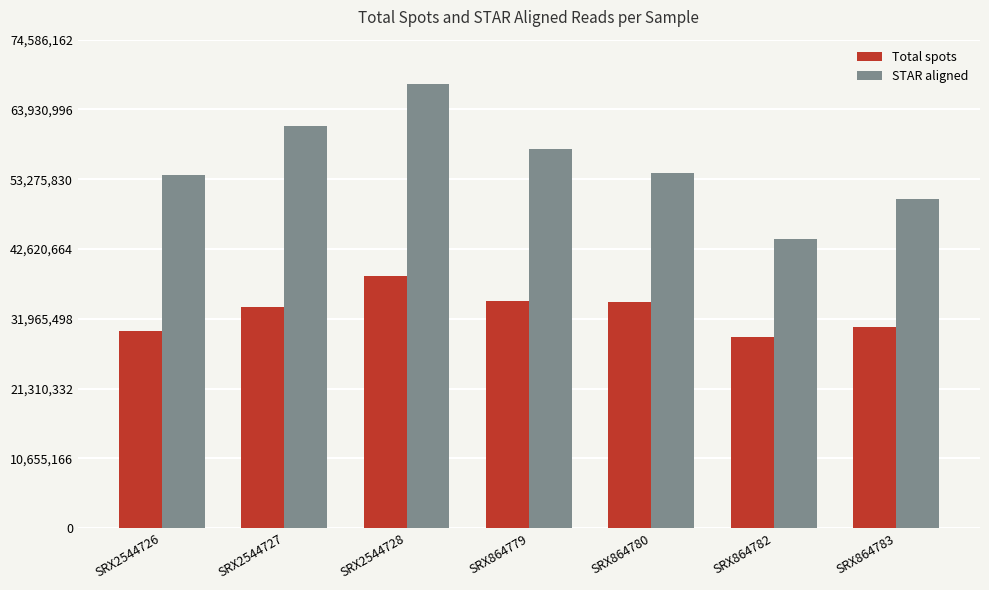

Which category has the lowest value in the Total spots series?

SRX864782